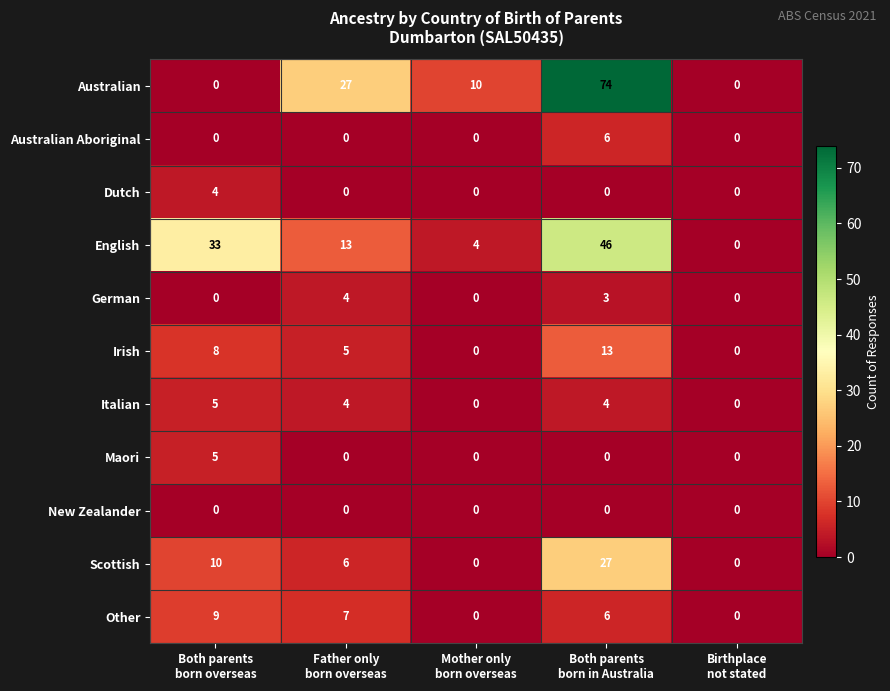

Which series has the largest total across all categories?

Australian